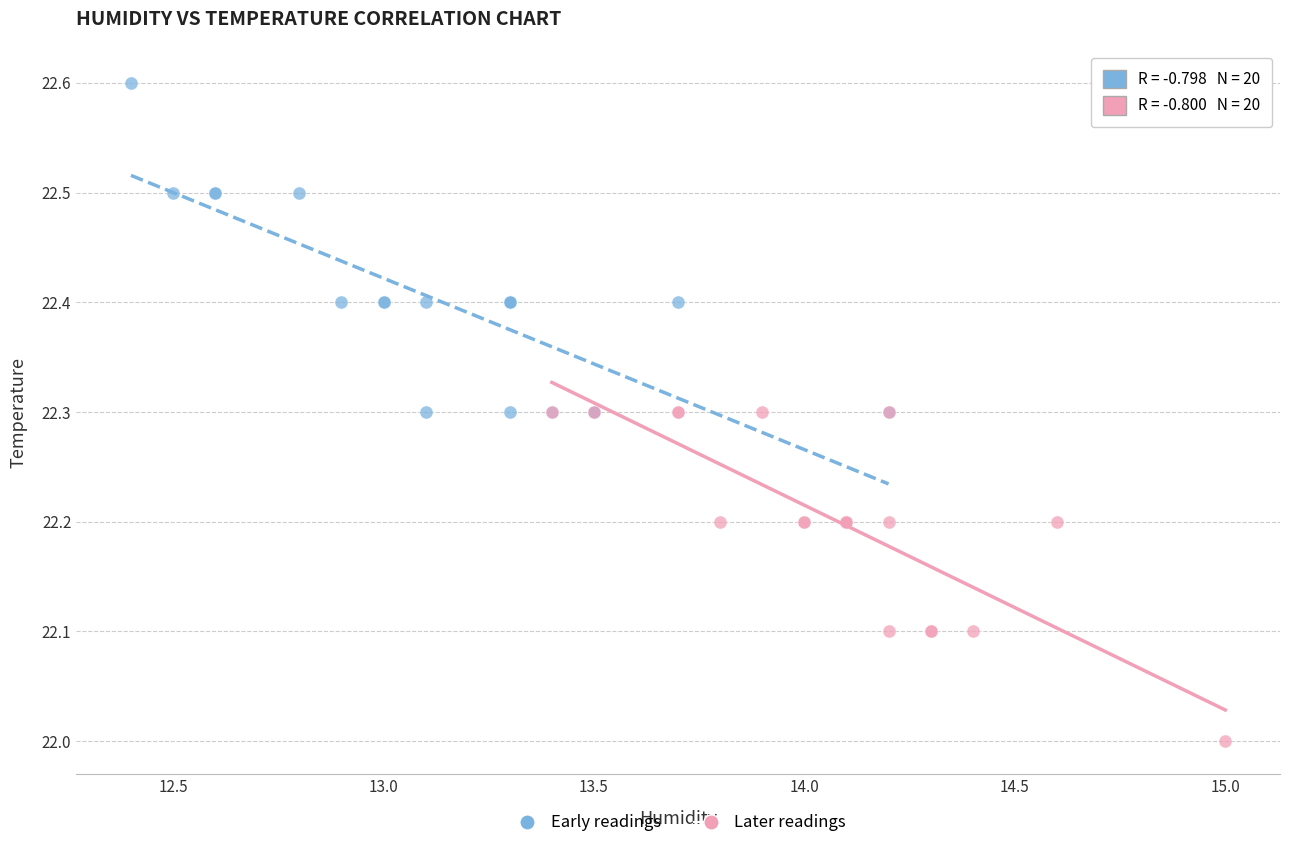

Which series contains the highest Y value?

Early readings